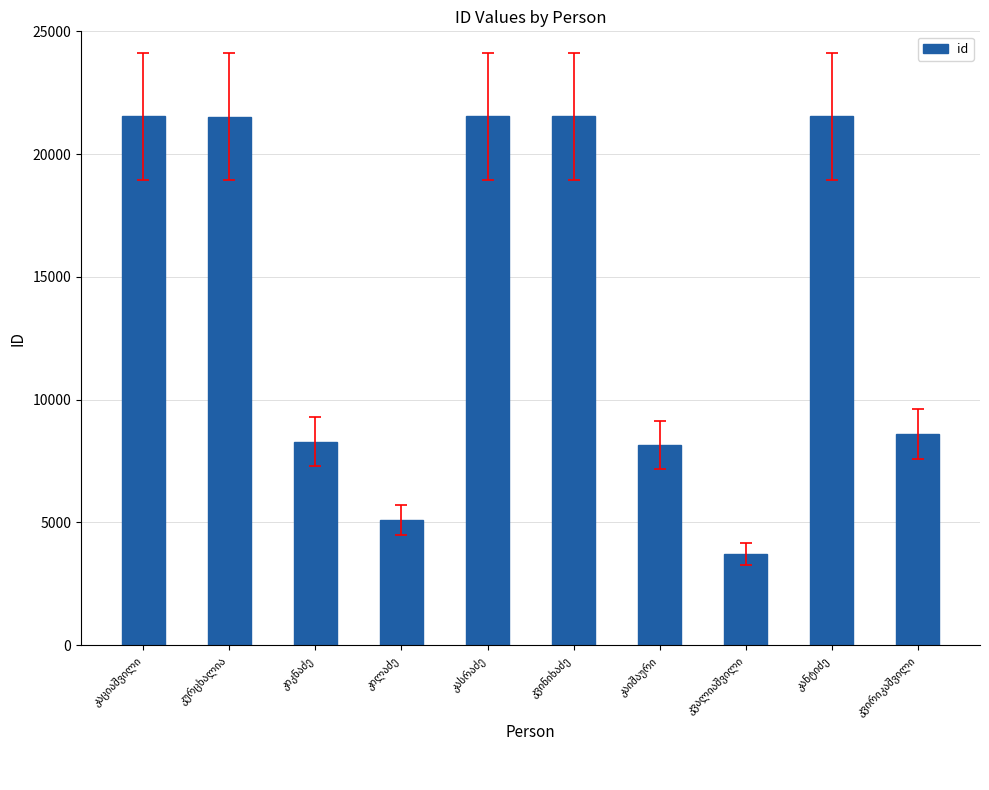

What is the average value?

14149